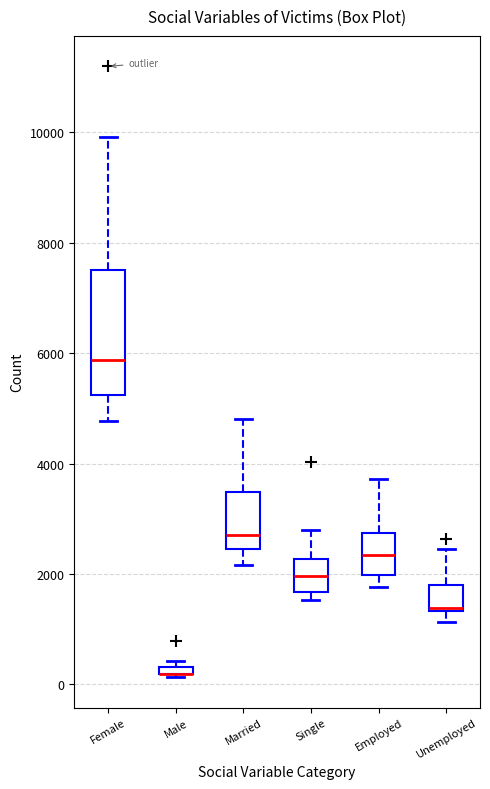

Which box is the tallest, from its lower edge to its upper edge?

Female